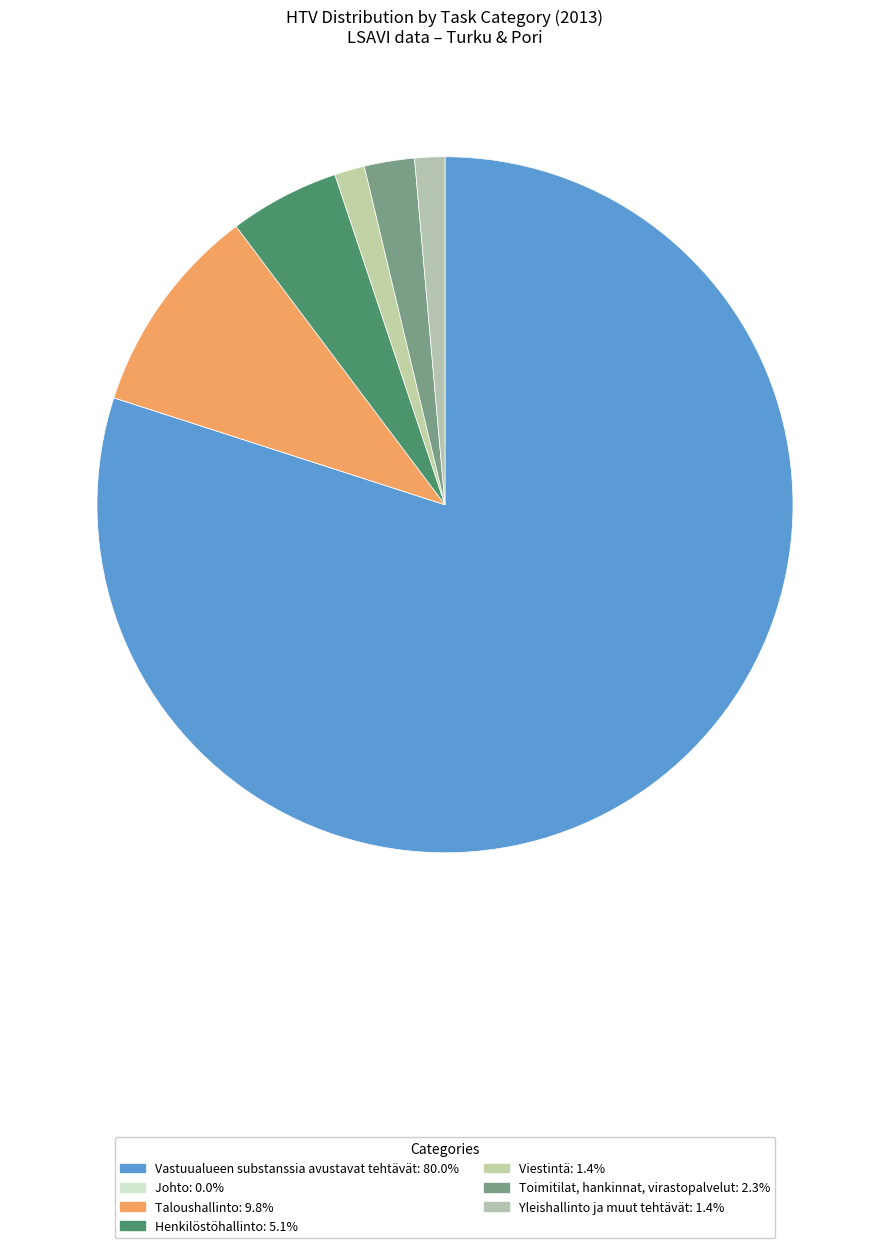

To the nearest percent, what percentage of the pie is Toimitilat, hankinnat, virastopalvelut?

2%